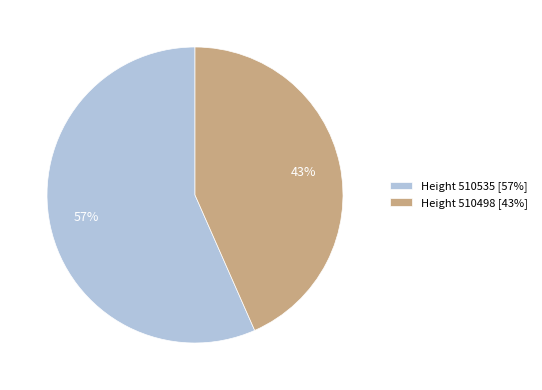

Which slice represents more than half of the pie?

Height 510535 [57%]